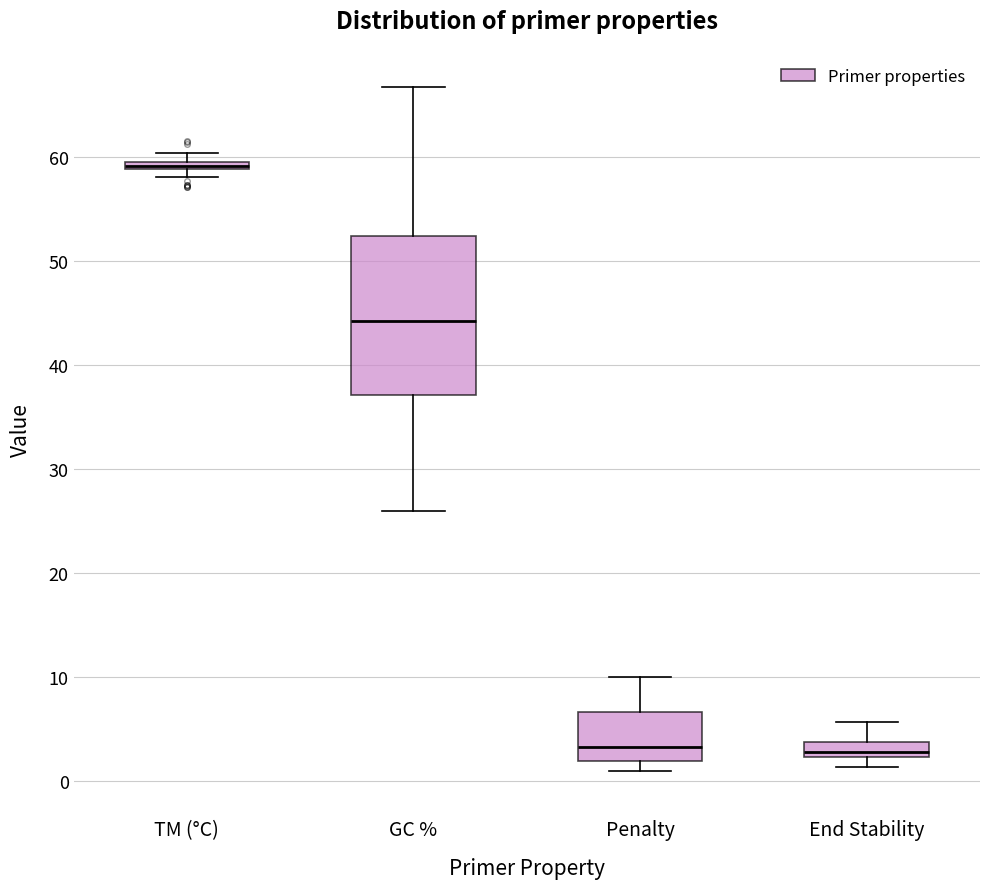

Where does the upper whisker of the box for GC % end on the y-axis? The values are not printed on the chart, so give them approximately, as read against the axis.

67